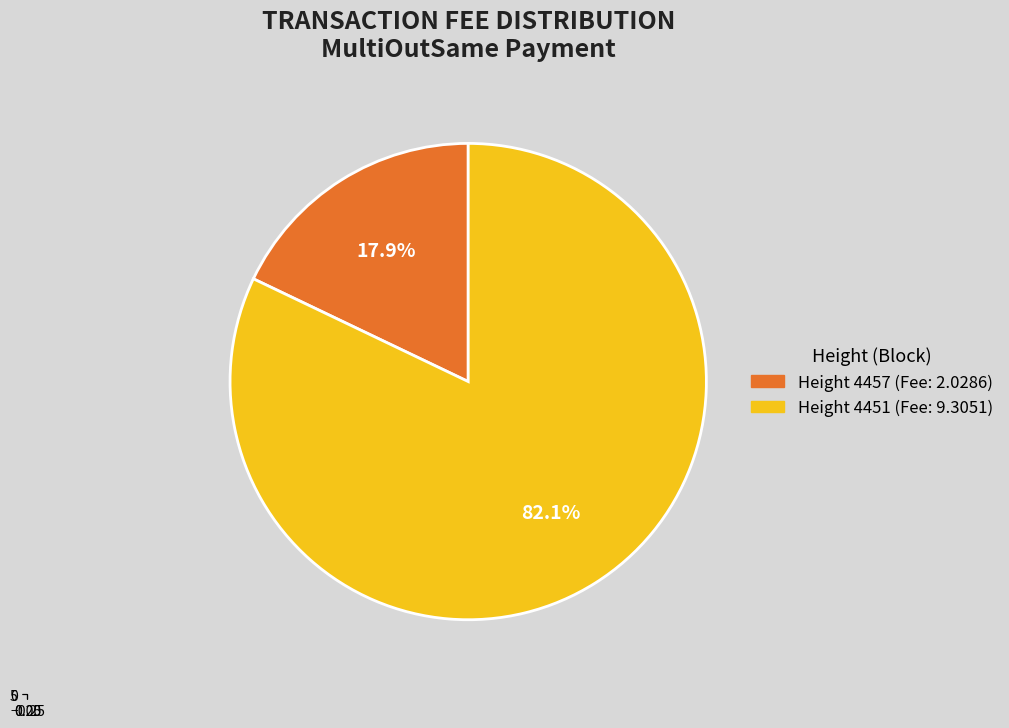

The 4457 slice represents 18% of the pie. True or false?

True